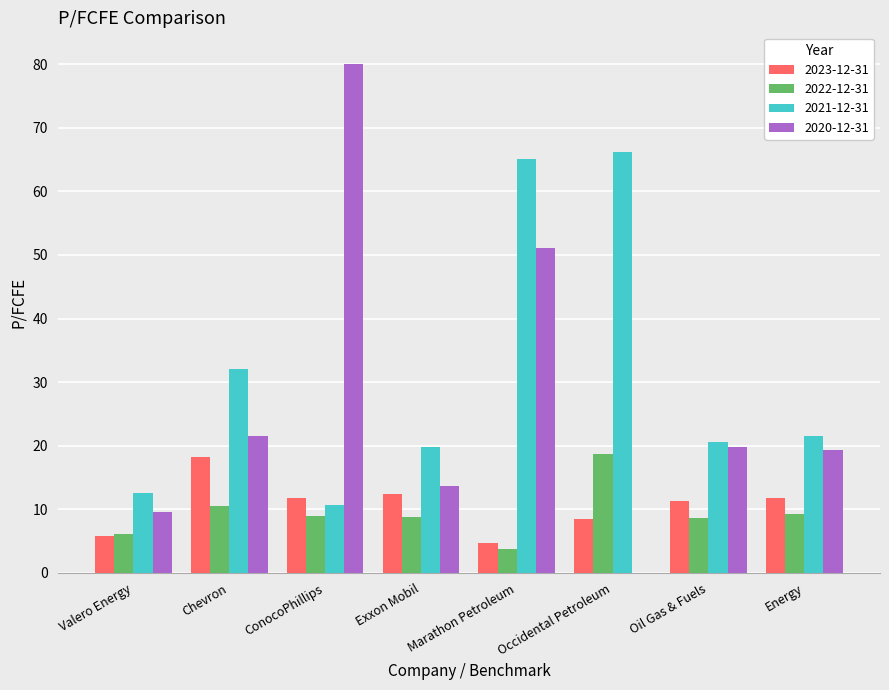

Is it true that 2021-12-31 equals 12.2 at Exxon Mobil?

False